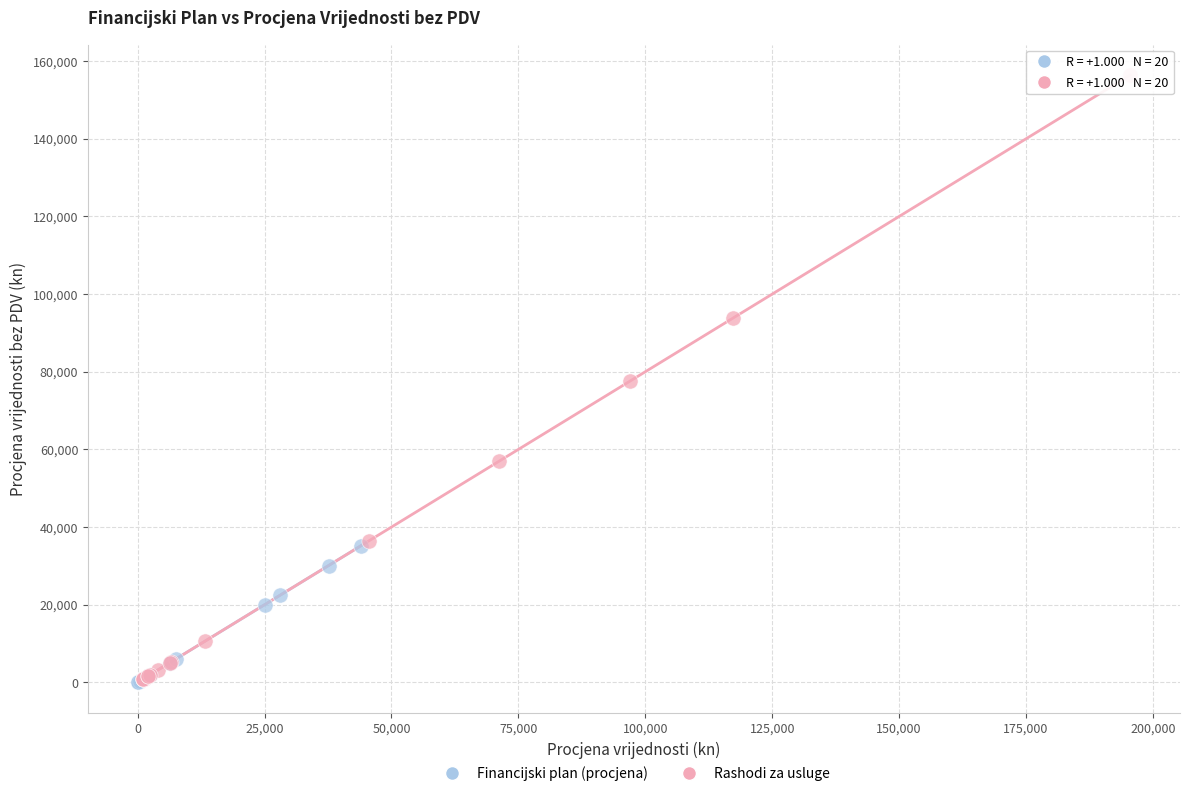

Which series reaches the maximum Y coordinate?

Rashodi za usluge